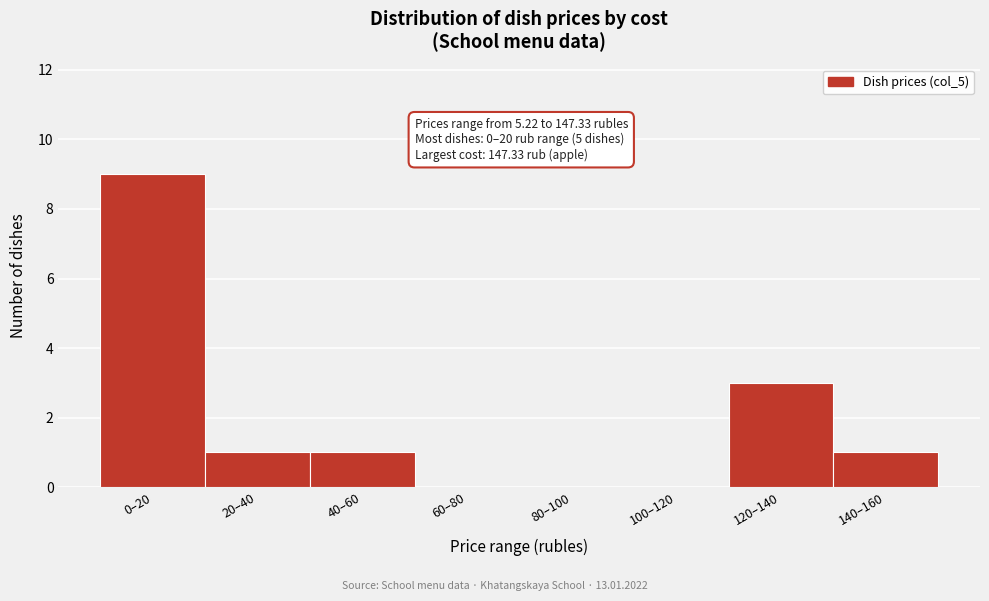

Reading right to left, extract all data points from this chart.

140–160=1	120–140=3	100–120=0	80–100=0	60–80=0	40–60=1	20–40=1	0–20=9